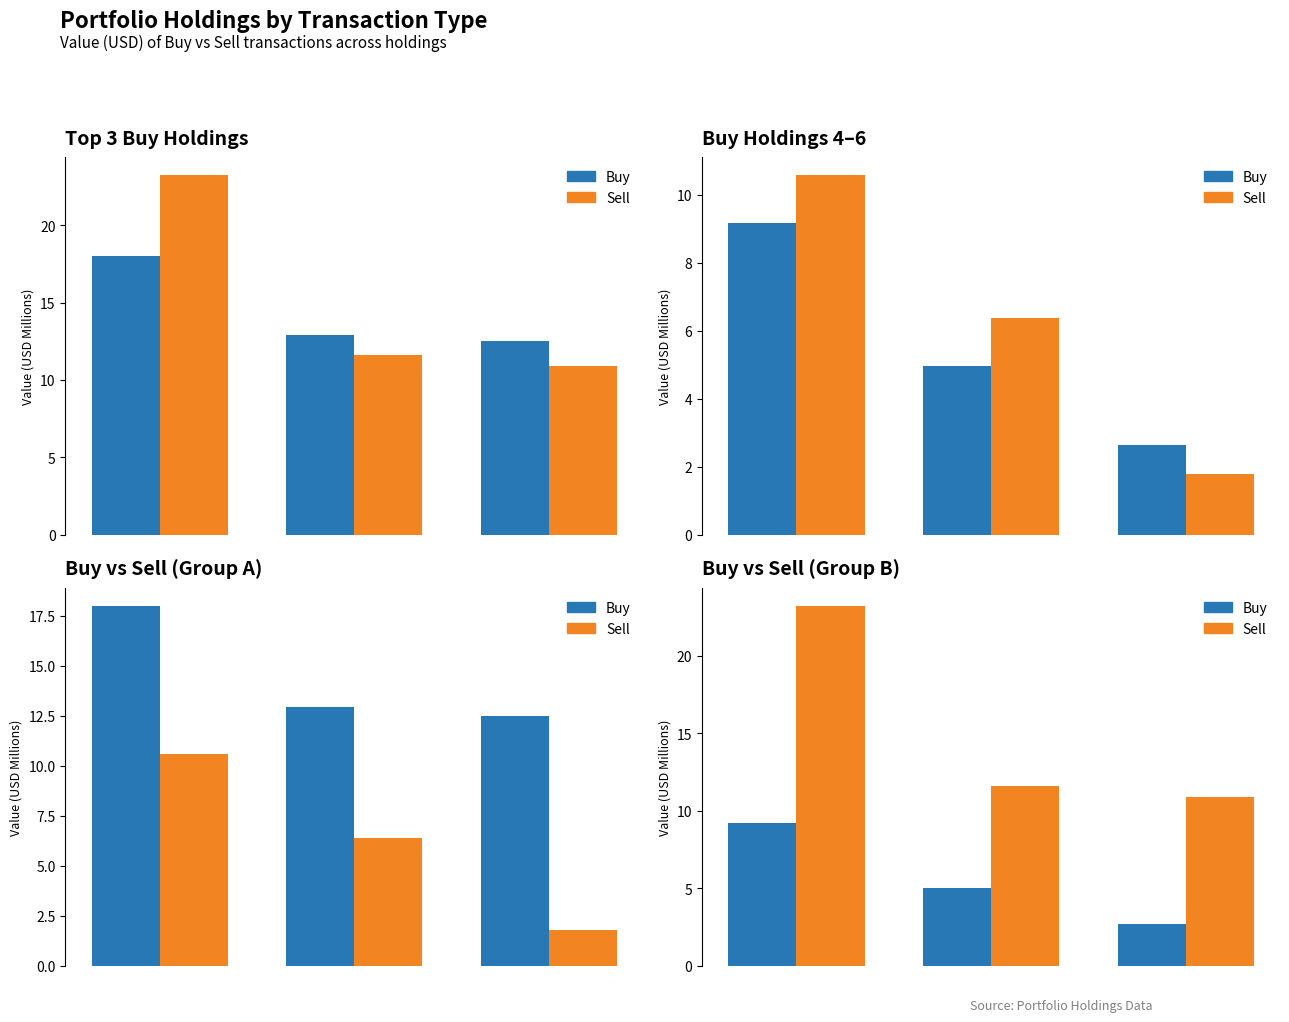

How many groups of bars are there?

3